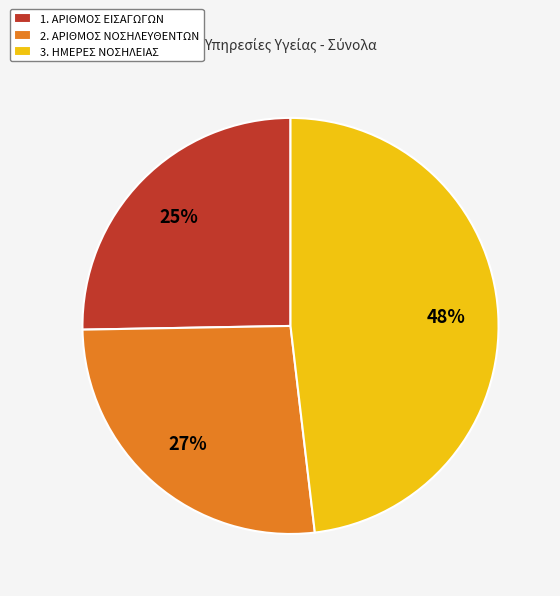

Rank the categories by value from highest to lowest.

3. ΗΜΕΡΕΣ ΝΟΣΗΛΕΙΑΣ, 2. ΑΡΙΘΜΟΣ ΝΟΣΗΛΕΥΘΕΝΤΩΝ, 1. ΑΡΙΘΜΟΣ ΕΙΣΑΓΩΓΩΝ